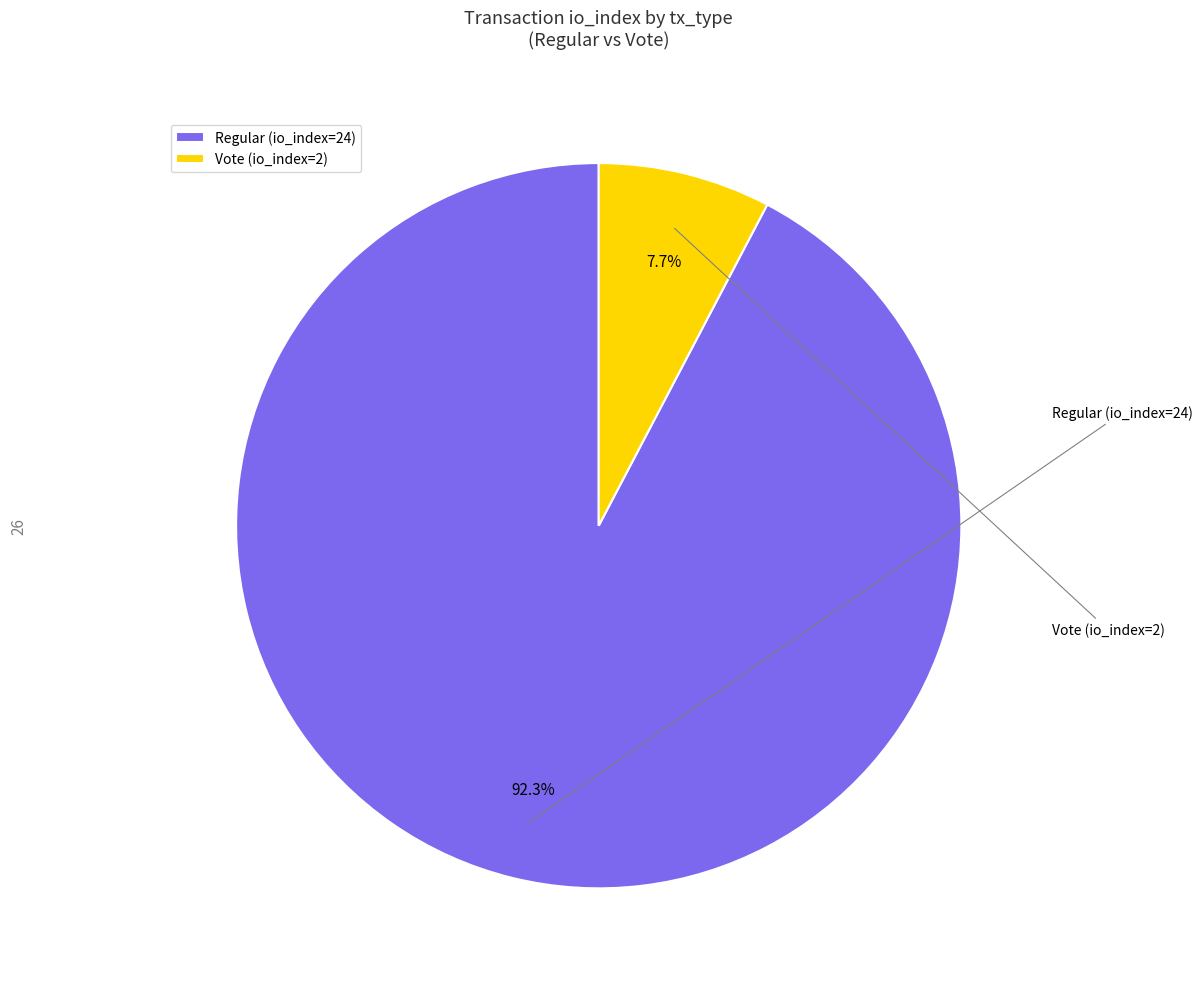

Between Regular (io_index=24) and Vote (io_index=2), which is larger?

Regular (io_index=24)